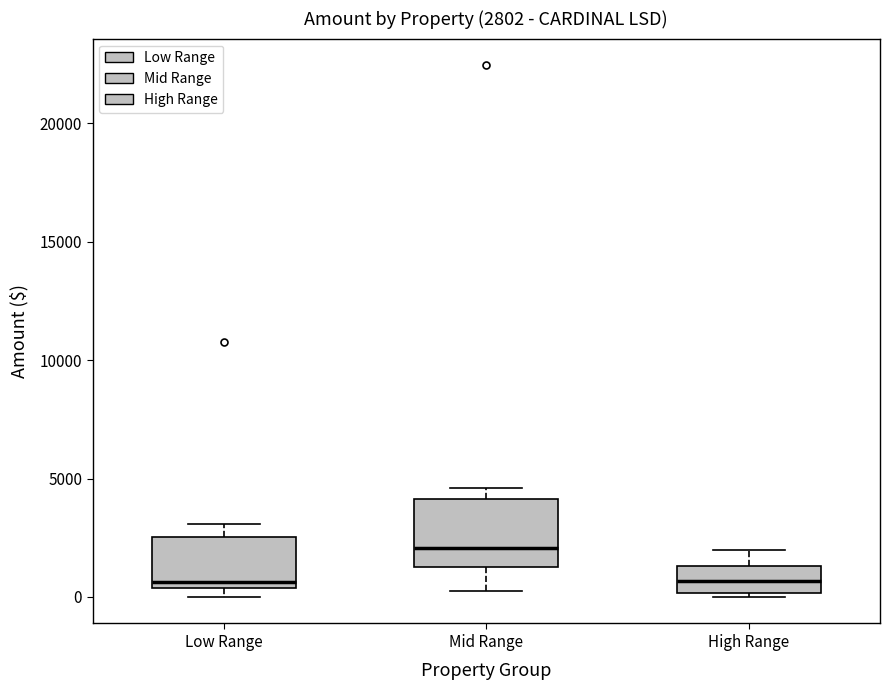

Comparing the boxes themselves (not the whiskers), which one is the tallest?

Mid Range